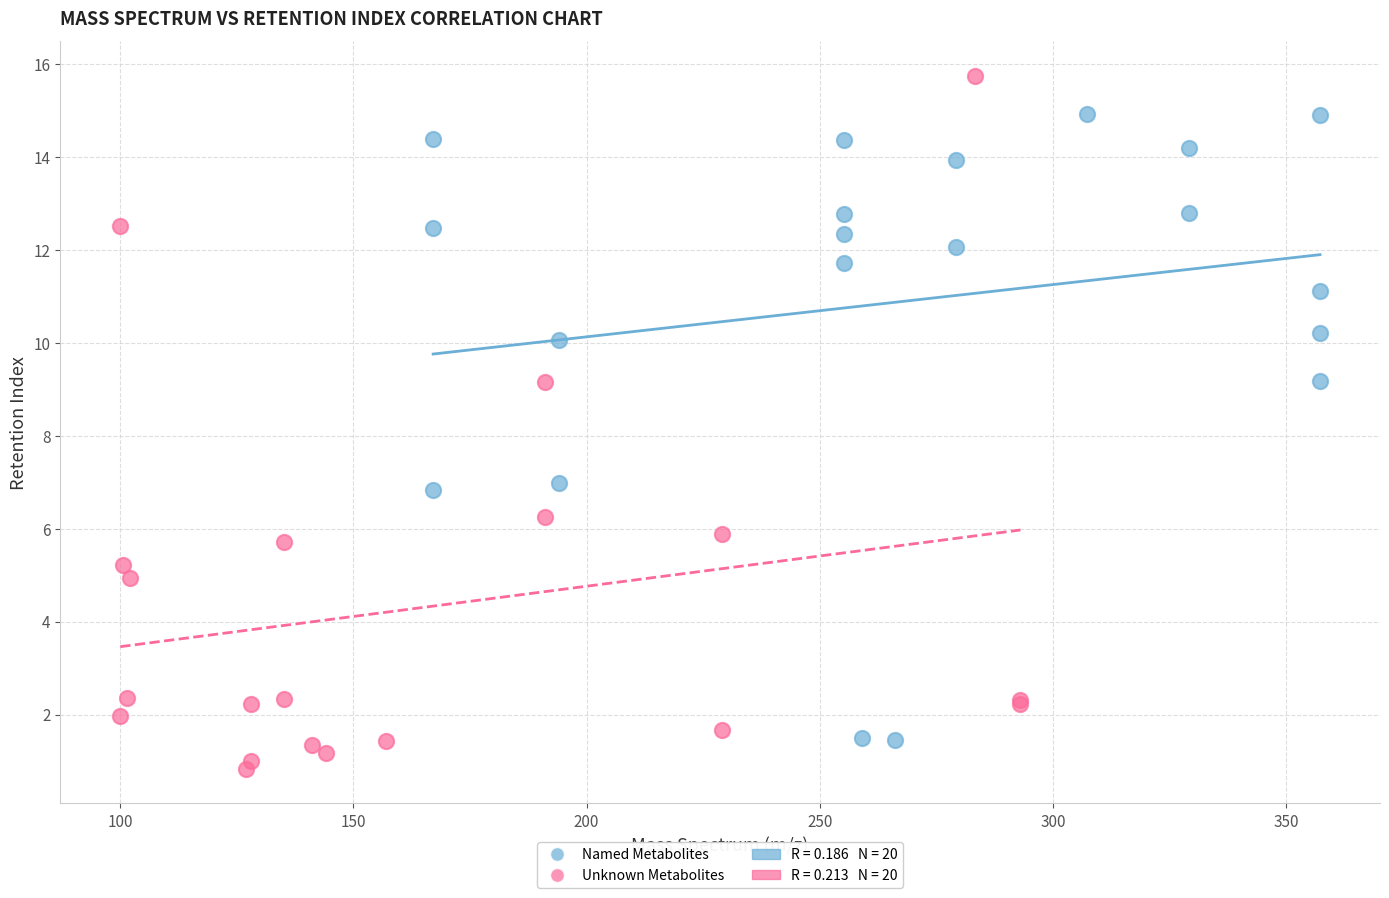

Which series contains the highest Y value?

Unknown Metabolites